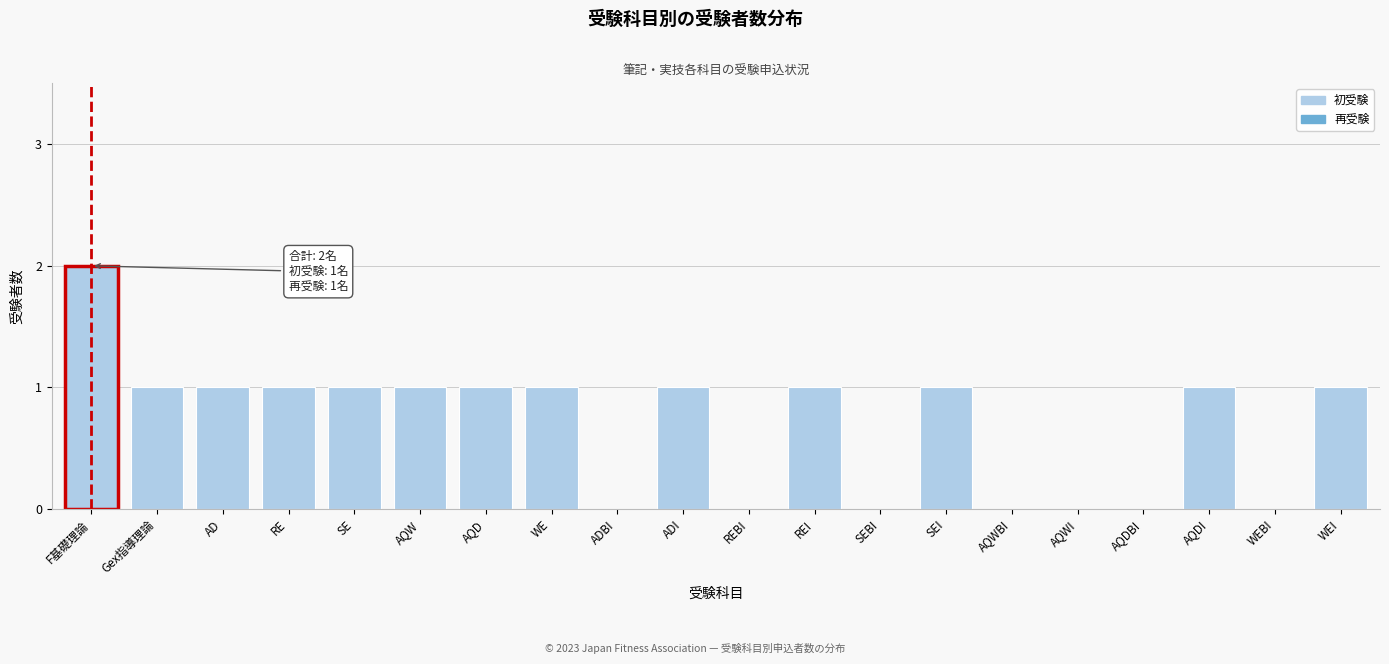

Reading left to right, extract all data points from this chart.

F基礎理論=2	Gex指導理論=1	AD=1	RE=1	SE=1	AQW=1	AQD=1	WE=1	ADBI=0	ADI=1	REBI=0	REI=1	SEBI=0	SEI=1	AQWBI=0	AQWI=0	AQDBI=0	AQDI=1	WEBI=0	WEI=1